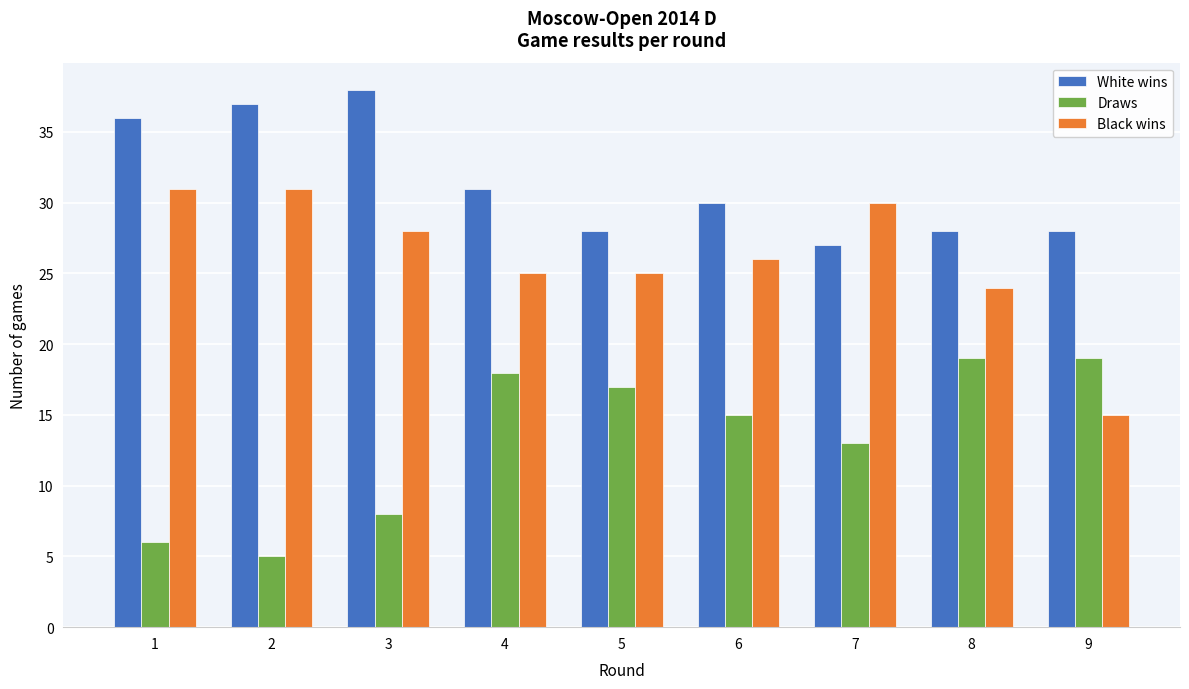

Reading left to right, what are all the values shown in this chart?

White wins: 1=36	2=37	3=38	4=31	5=28	6=30	7=27	8=28	9=28
Draws: 1=6	2=5	3=8	4=18	5=17	6=15	7=13	8=19	9=19
Black wins: 1=31	2=31	3=28	4=25	5=25	6=26	7=30	8=24	9=15